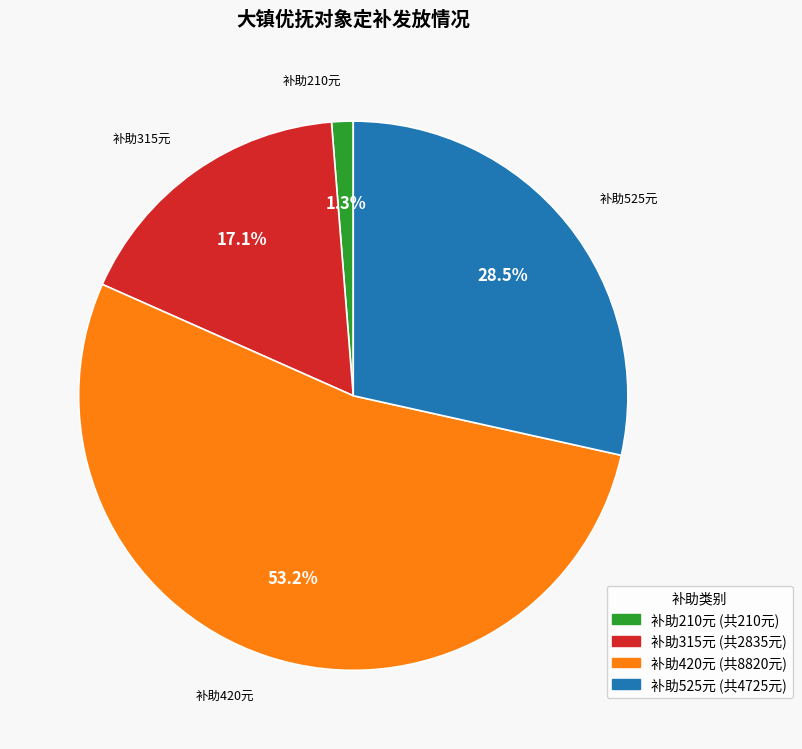

Approximately how many times larger is the value at 补助420元 compared to 补助315元?

3.1